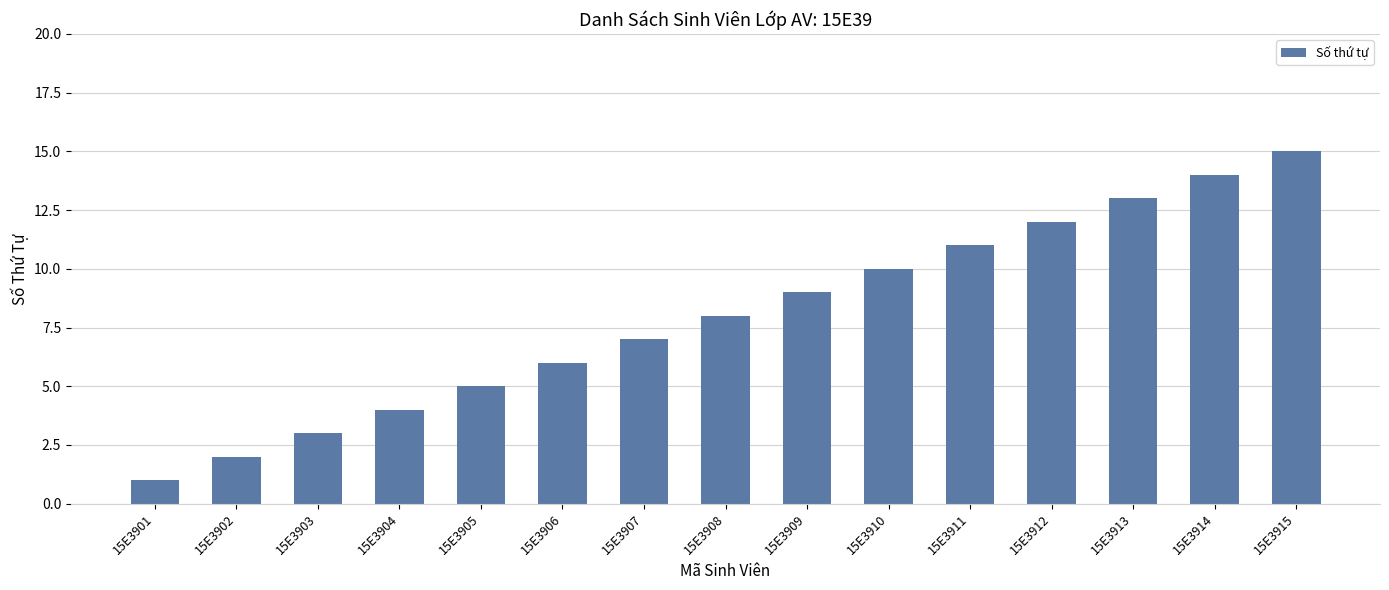

What is the smallest value displayed?

1